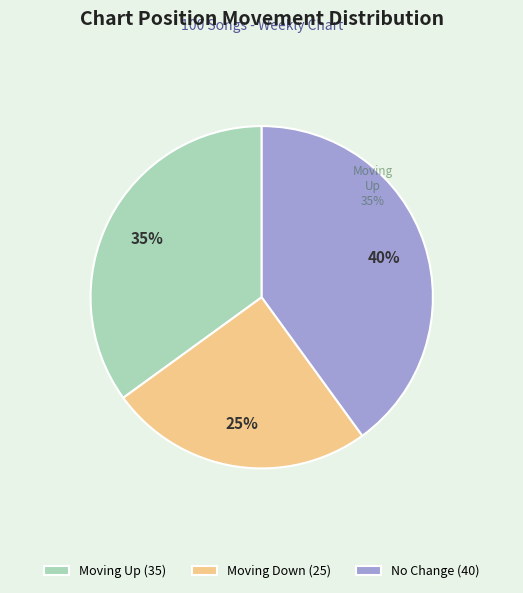

Which category has the smallest portion of the pie?

Moving Down (25)